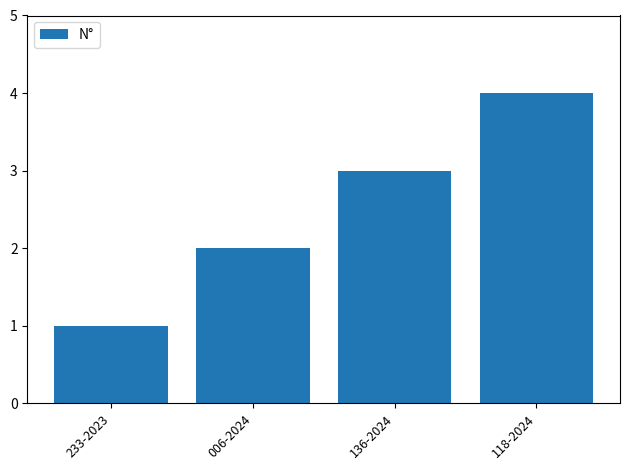

Reading right to left, what are all the values shown in this chart?

118-2024=4	136-2024=3	006-2024=2	233-2023=1